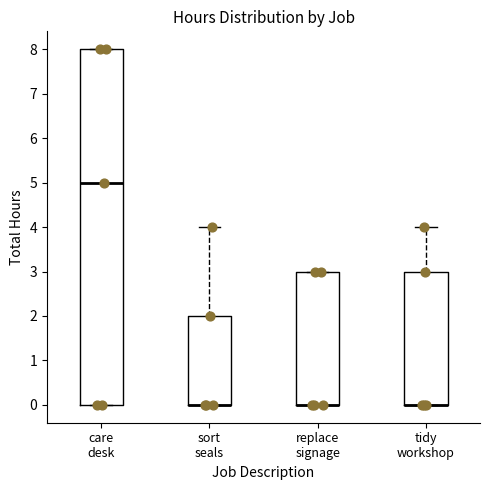

Reading left to right, read every box against the y-axis: the position of its median line, the range the box covers, and the ends of its whiskers. The values are not printed on the chart, so give them approximately, as read against the axis.

care desk: median 5, box 0 to 8, whiskers 0 to 8
sort seals: median 0 (drawn on the box's lower edge), box 0 to 2, whiskers 0 to 4
replace signage: median 0 (drawn on the box's lower edge), box 0 to 3, whiskers 0 to 3
tidy workshop: median 0 (drawn on the box's lower edge), box 0 to 3, whiskers 0 to 4